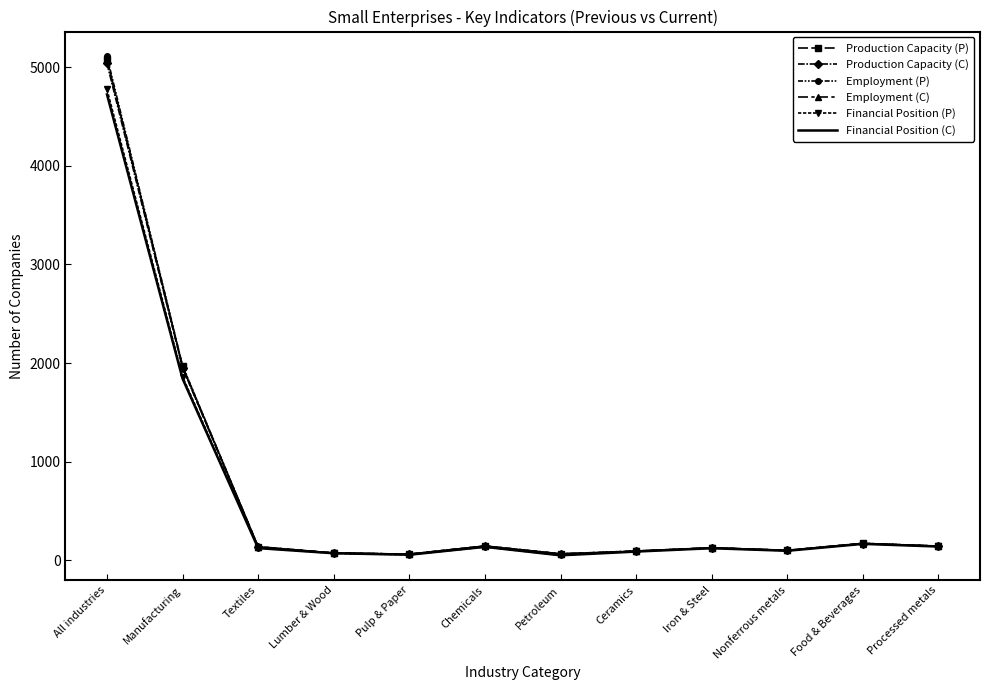

At which label is Financial Position (P) closest to 2413?

Manufacturing